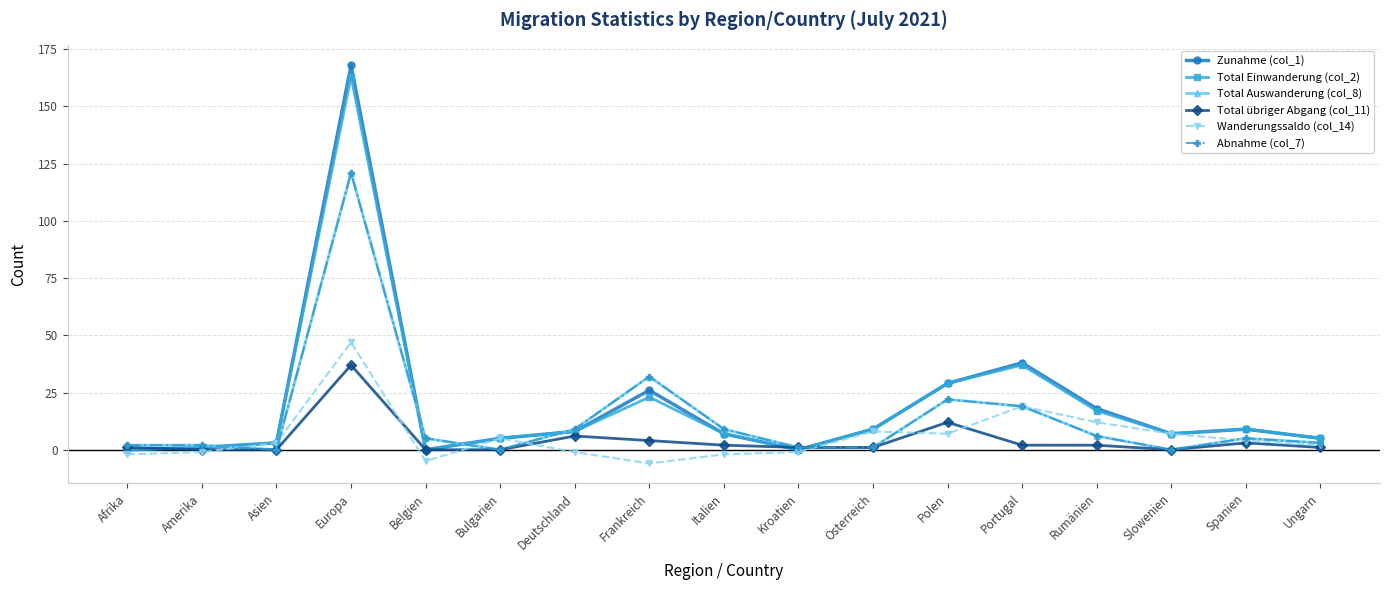

Is this an area chart (filled region under the line)?

No